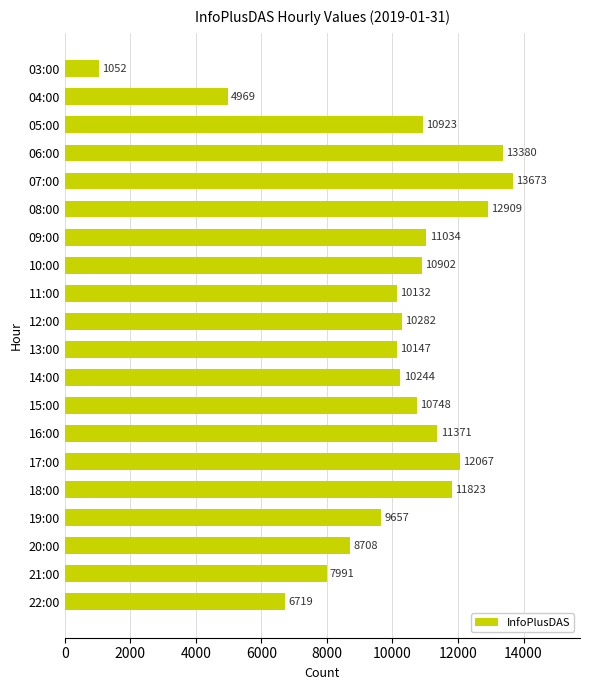

What value does the data have at 20:00, to the nearest 100?

8700